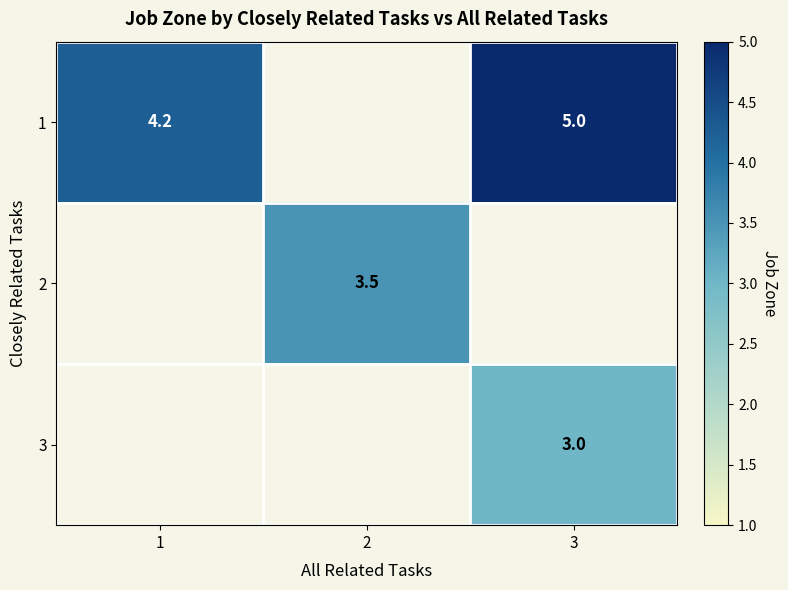

Count the 1 values in the range 4 to 5.

2